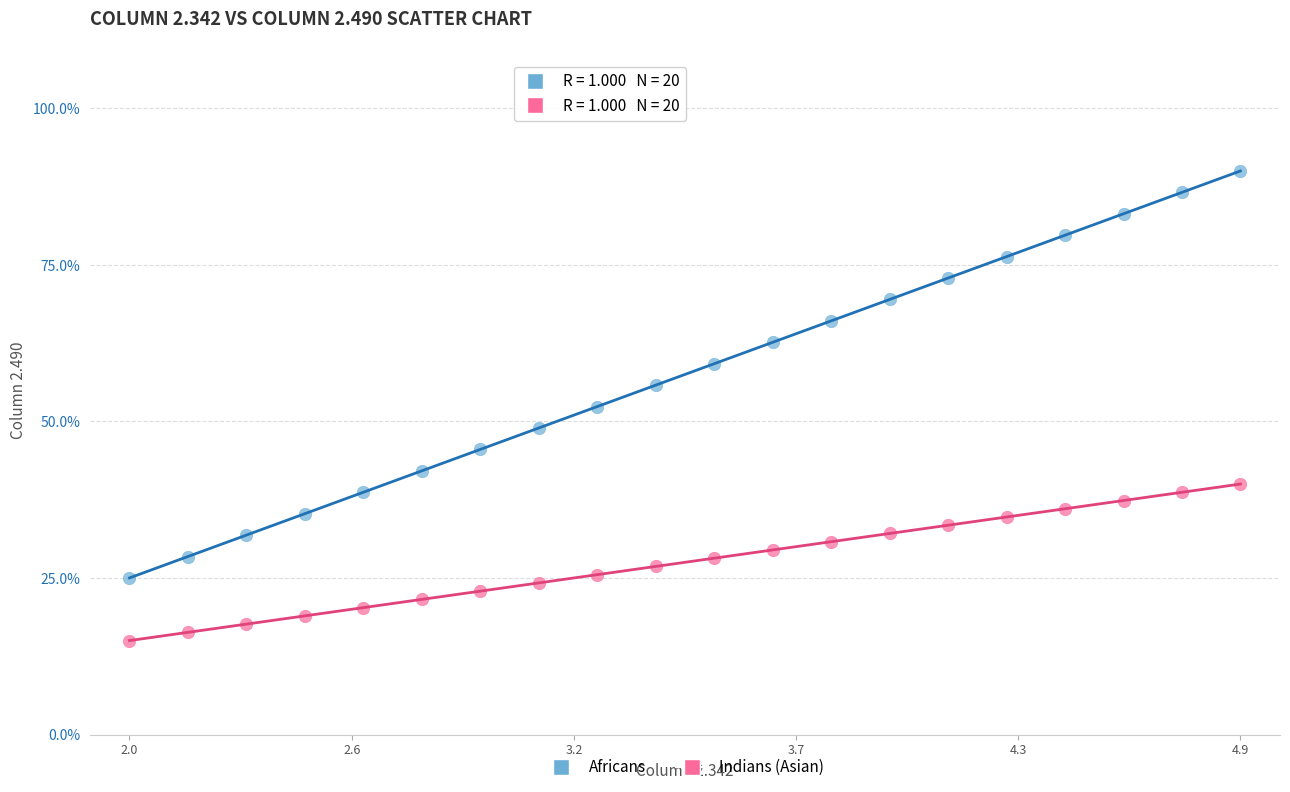

Which series reaches the maximum Y coordinate?

Africans